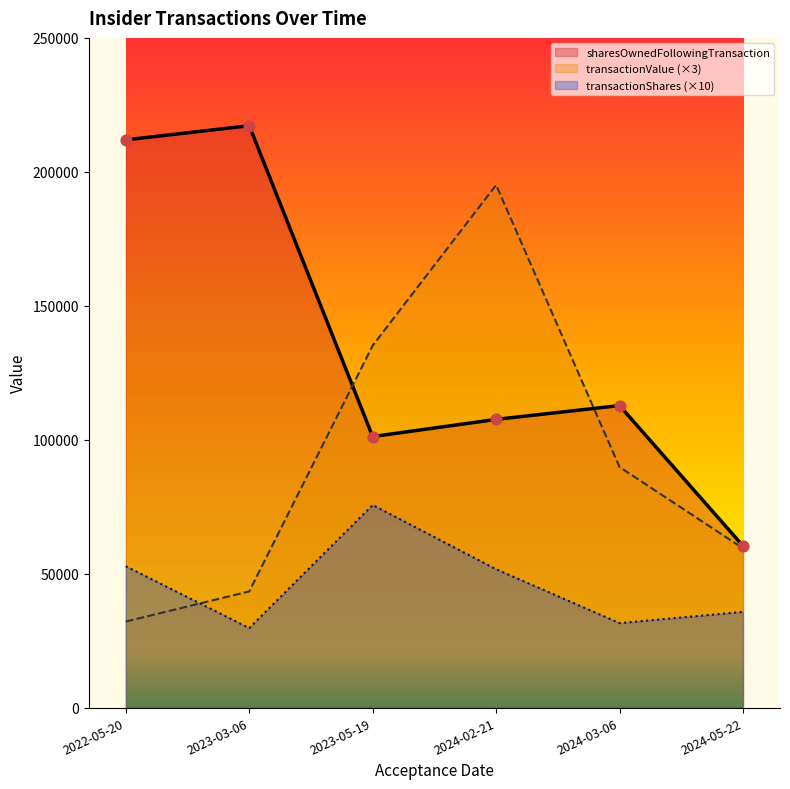

Which series reaches the minimum Y coordinate?

transactionShares